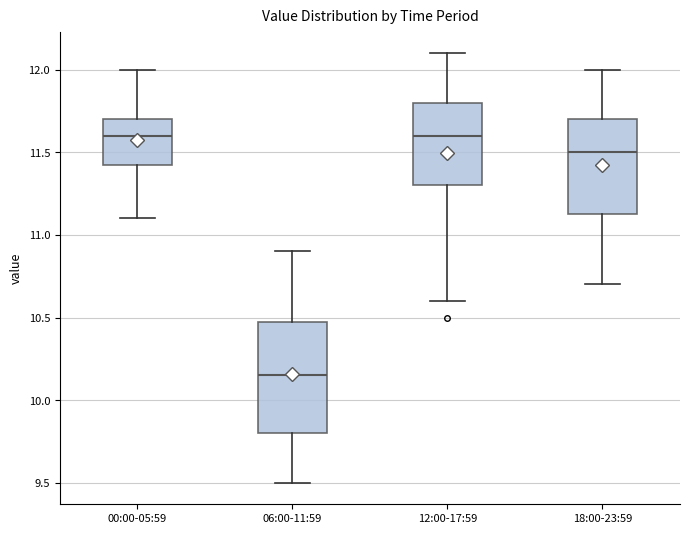

Where is the upper edge of the box for 06:00-11:59 on the y-axis? The values are not printed on the chart, so give them approximately, as read against the axis.

10.50